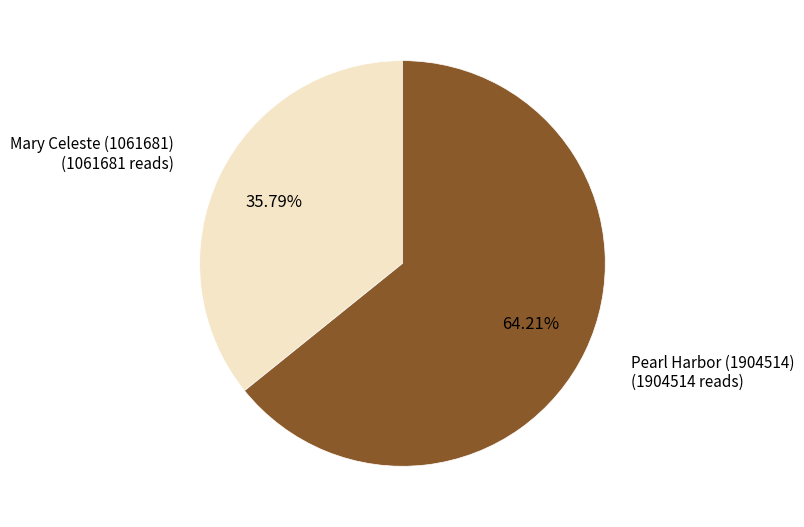

How many slices are in this pie chart?

2